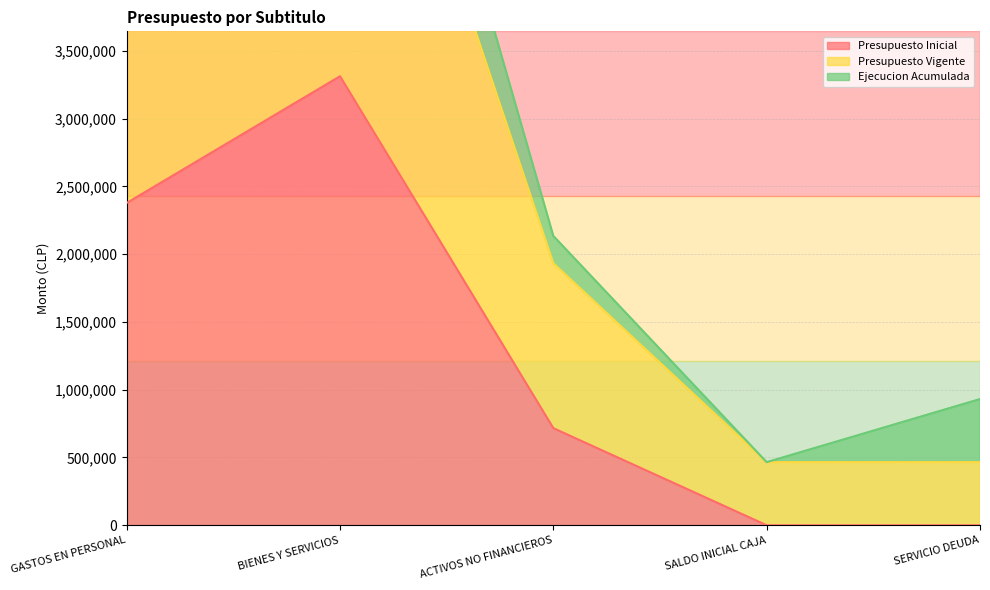

At which label is Presupuesto Vigente closest to 3544534?

GASTOS EN PERSONAL